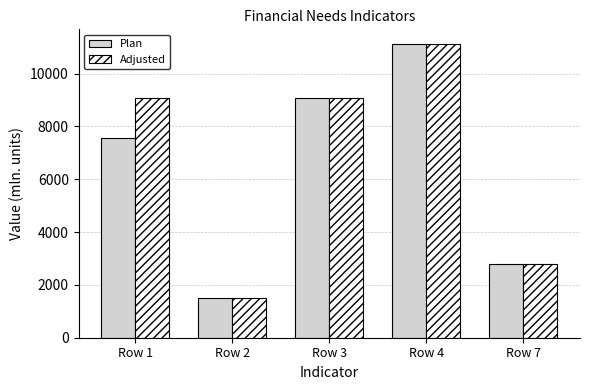

What is the total value across all series at Row 2?

3025.3